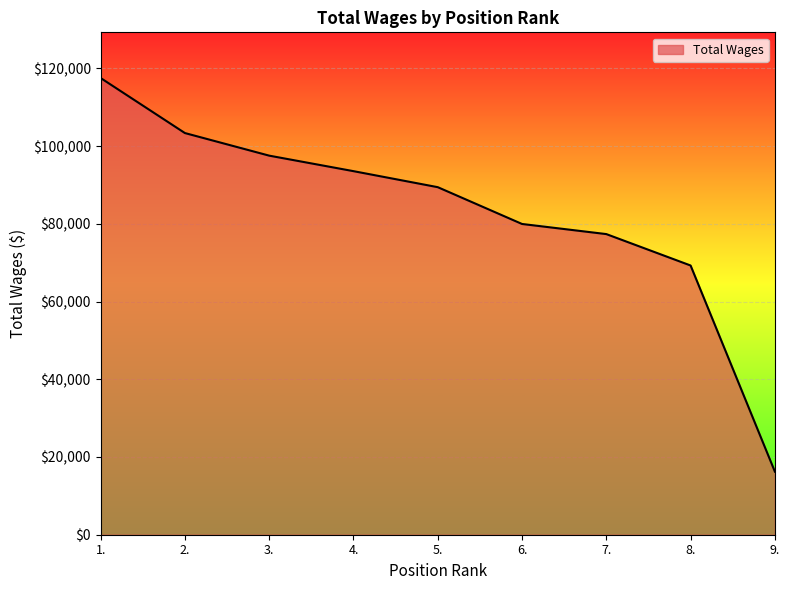

What is the difference between the maximum and minimum values?

101270